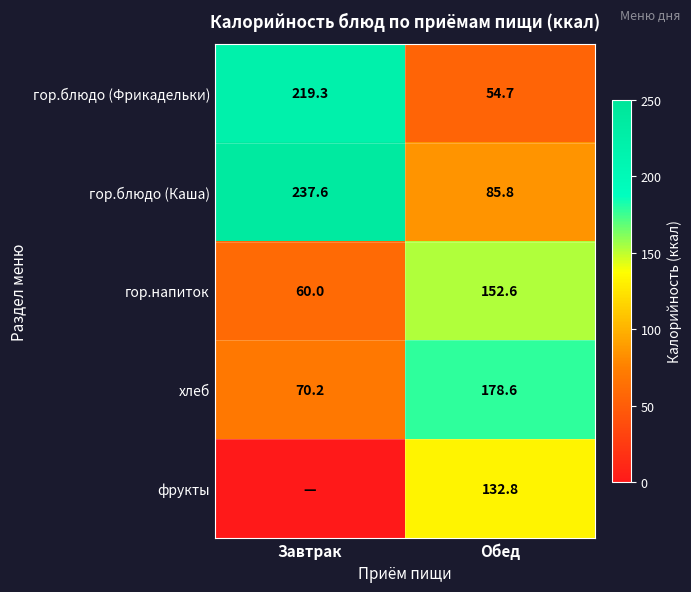

How many distinct data groups are displayed?

5